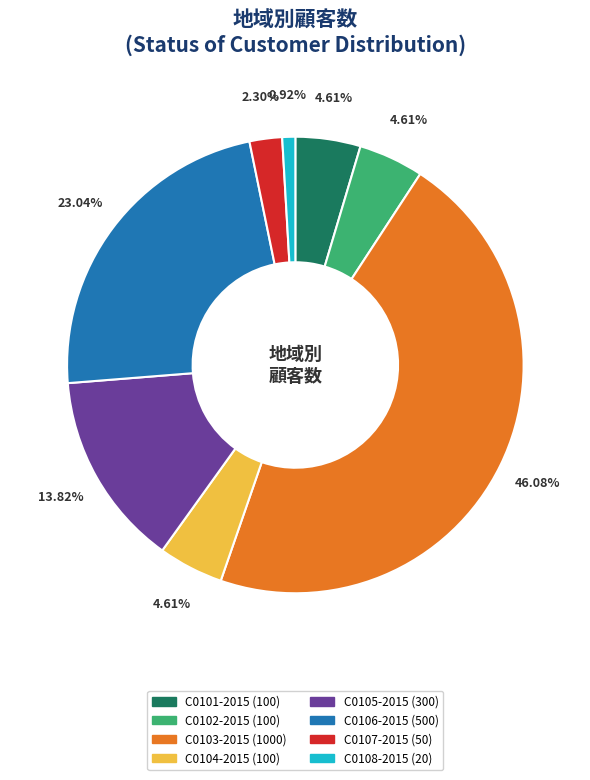

Count the number of slices in the pie.

8